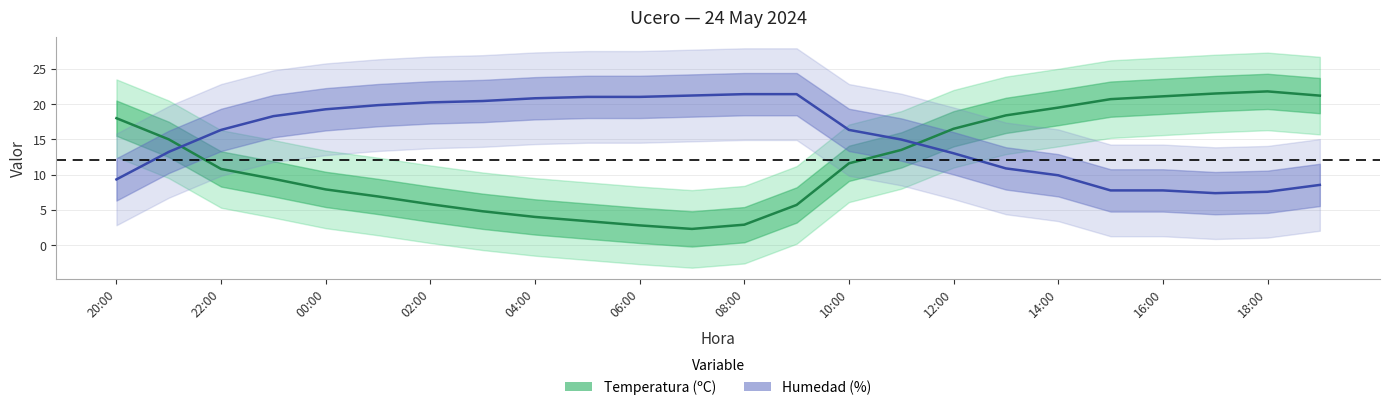

List the series in order of their peak value, highest first.

Temperatura (ºC), Humedad (%)